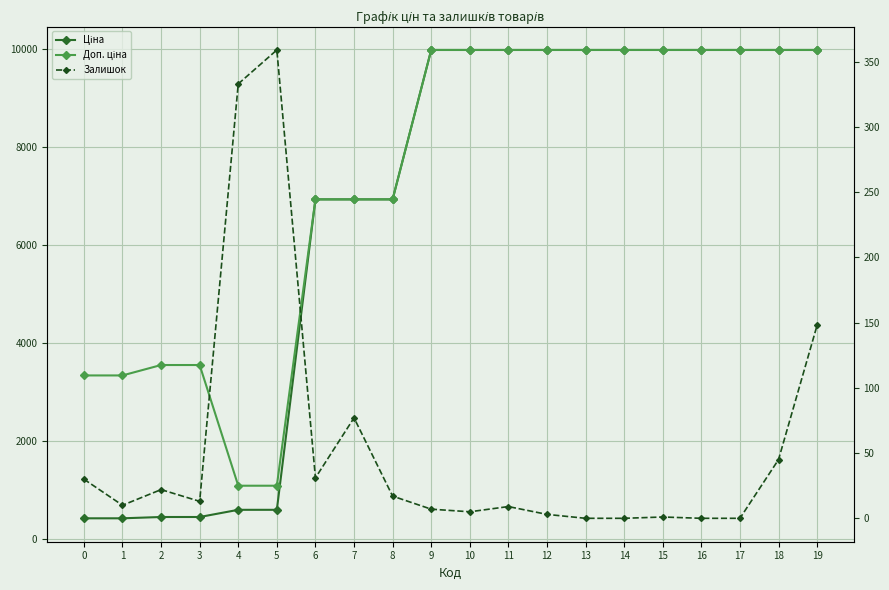

How many interior local valleys does the Залишок series have?

4